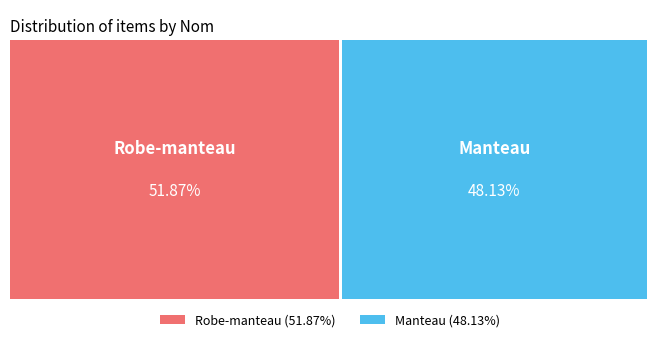

To the nearest percent, what is the difference between the Robe-manteau and Manteau slice percentages?

4%